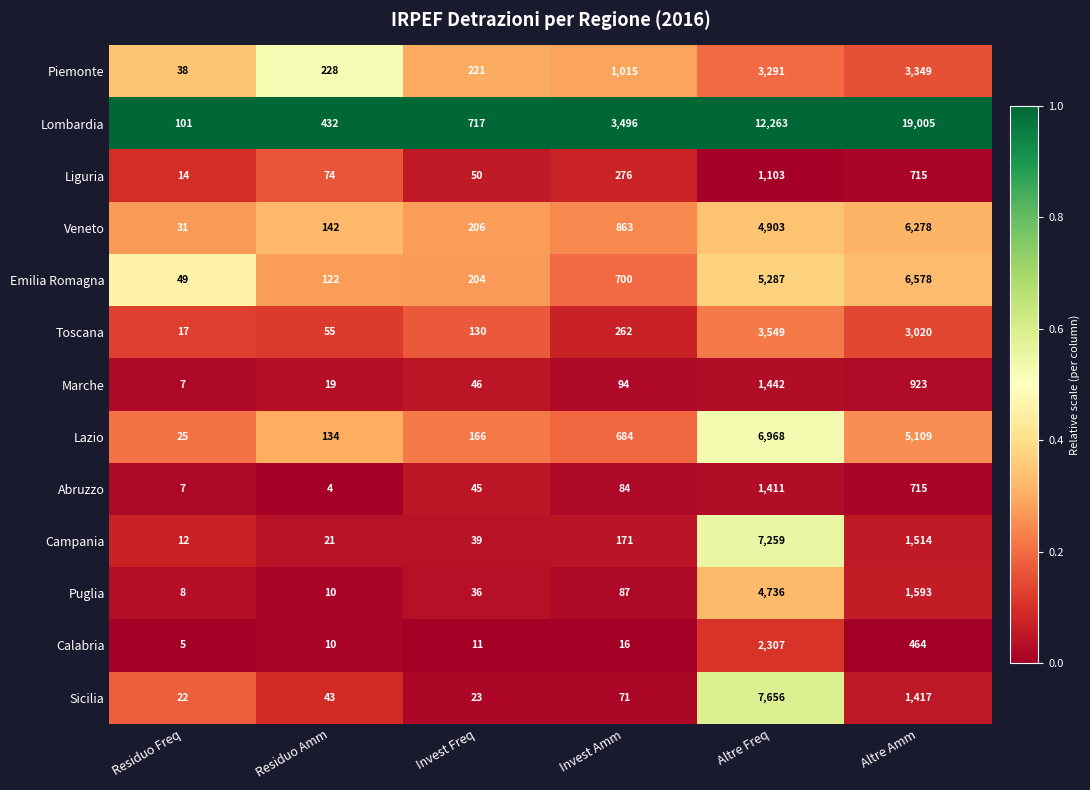

At which category is the sum across all series the highest?

Altre Freq